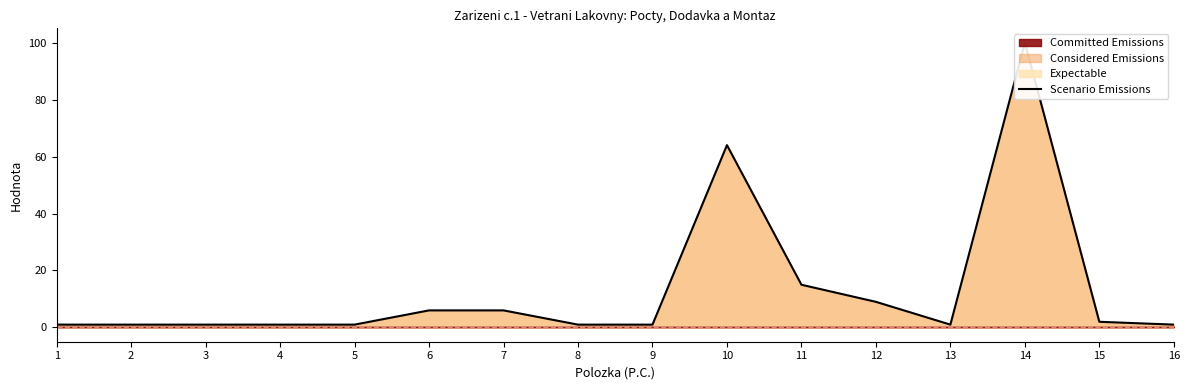

At which category does the data reach its first local peak?

10